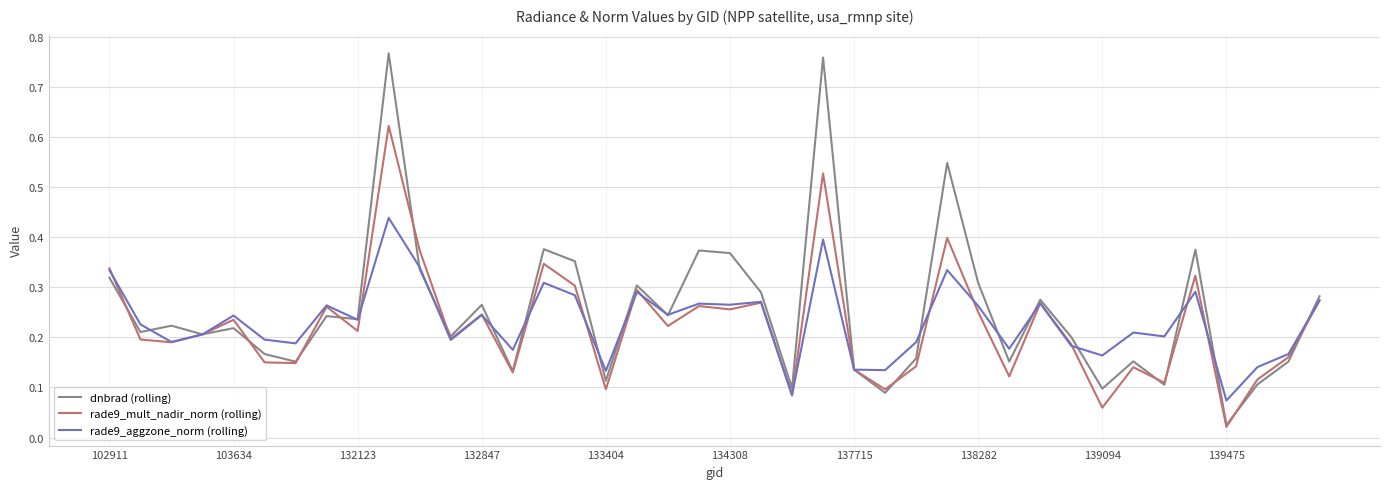

List the series in order of their peak value, lowest first.

rade9_aggzone_norm (rolling), rade9_mult_nadir_norm (rolling), dnbrad (rolling)